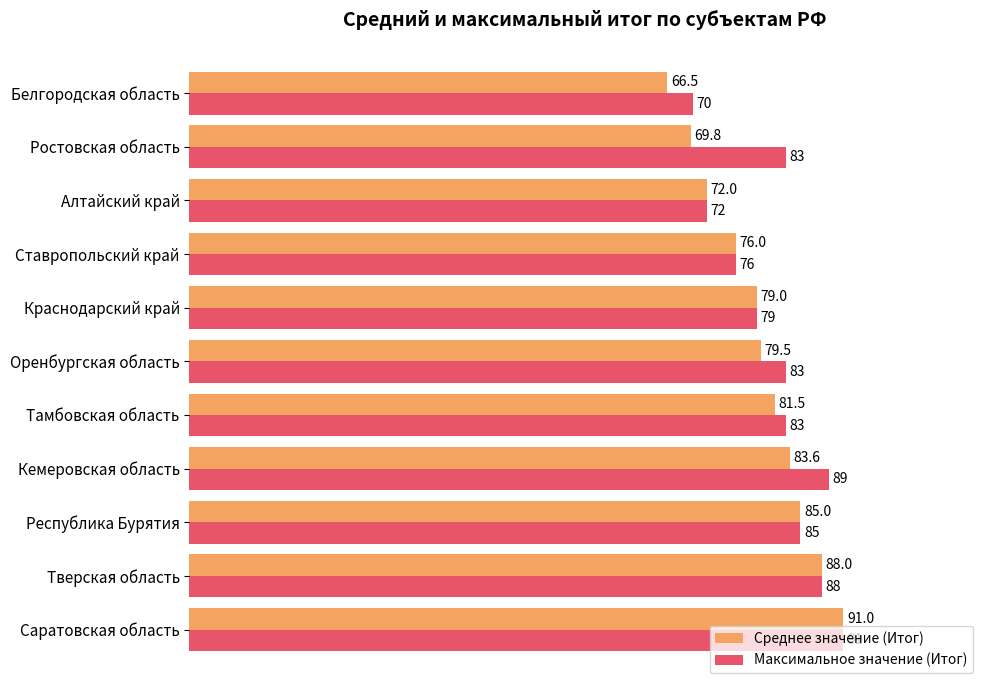

The Максимальное значение (Итог) series shows 83.0 at Оренбургская область. True or false?

True